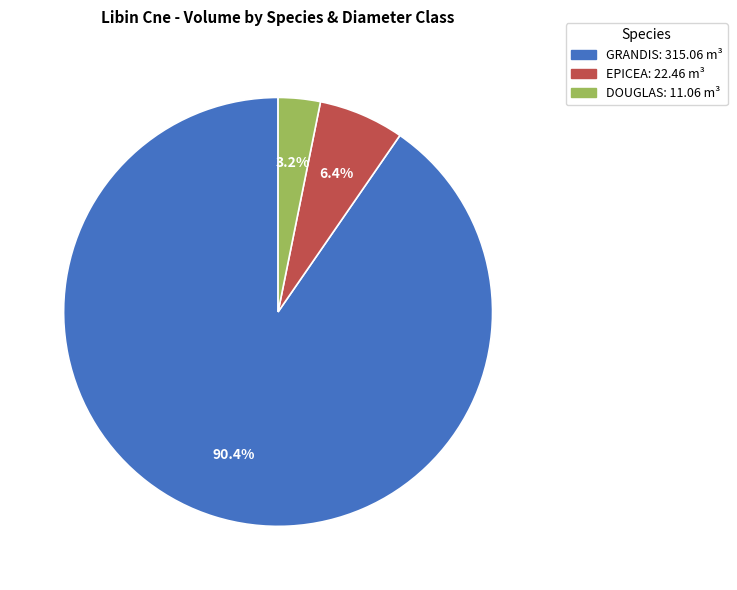

Is there any slice that represents more than half of the pie?

Yes